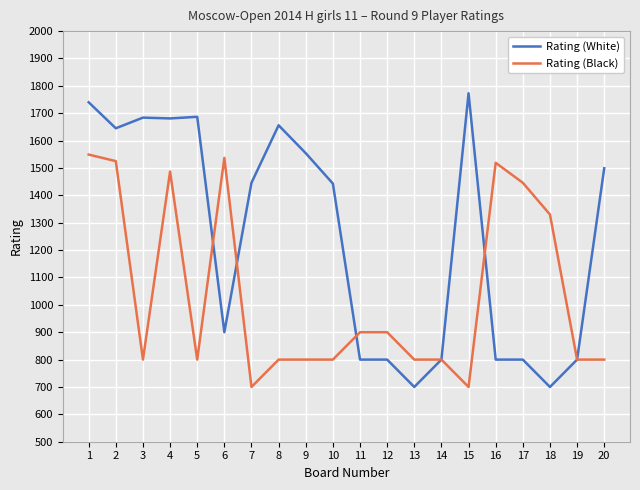

Where is Rating (Black) nearest to the value 1124?

18